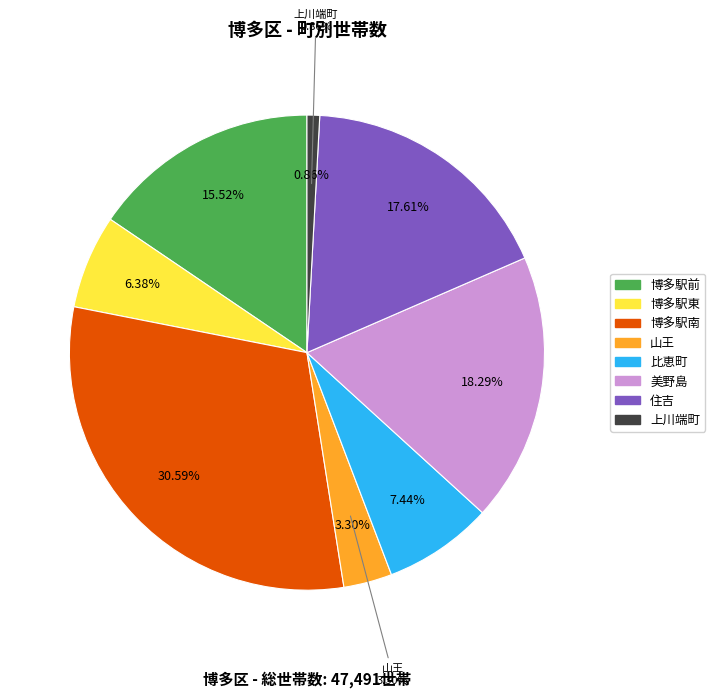

What percentage is the 住吉 slice, to the nearest percent?

18%